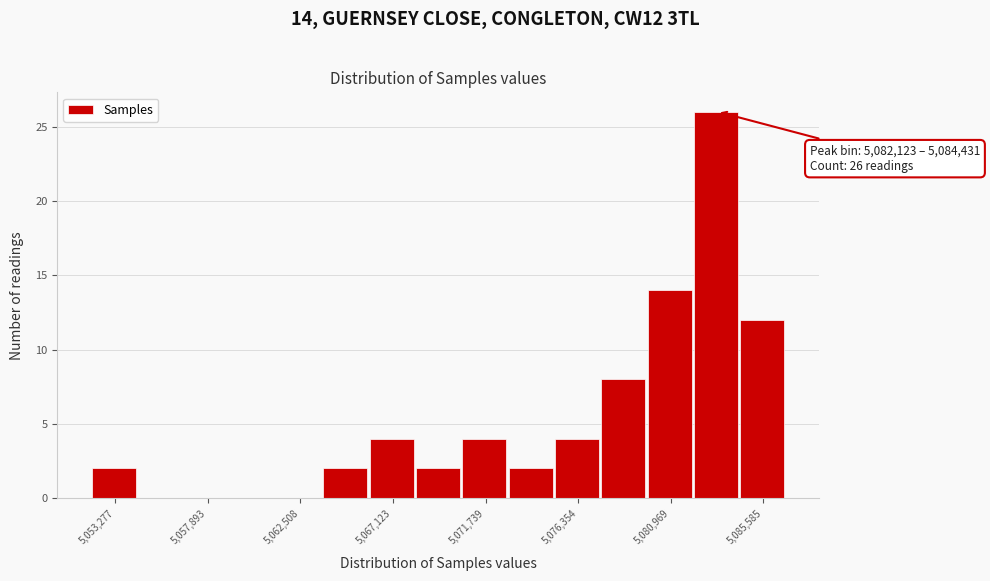

Which range on the x-axis has the tallest bar?

5082000 to 5084500